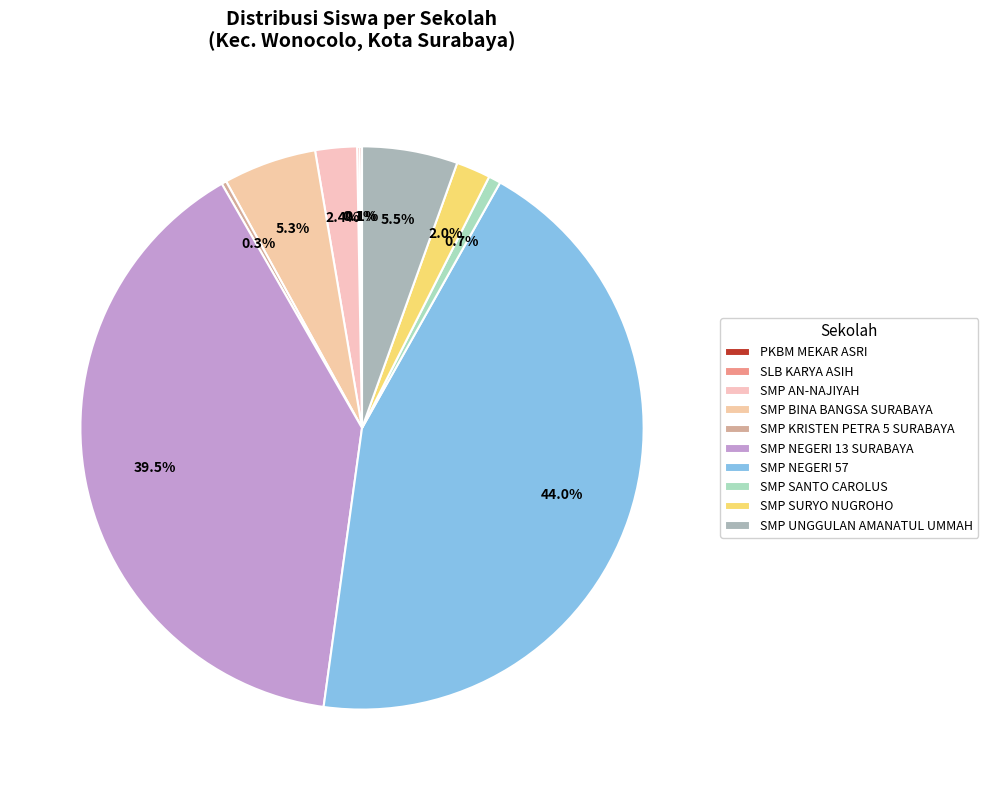

Rank the categories by value from highest to lowest.

SMP NEGERI 57, SMP NEGERI 13 SURABAYA, SMP UNGGULAN AMANATUL UMMAH, SMP BINA BANGSA SURABAYA, SMP AN-NAJIYAH, SMP SURYO NUGROHO, SMP SANTO CAROLUS, SMP KRISTEN PETRA 5 SURABAYA, PKBM MEKAR ASRI, SLB KARYA ASIH